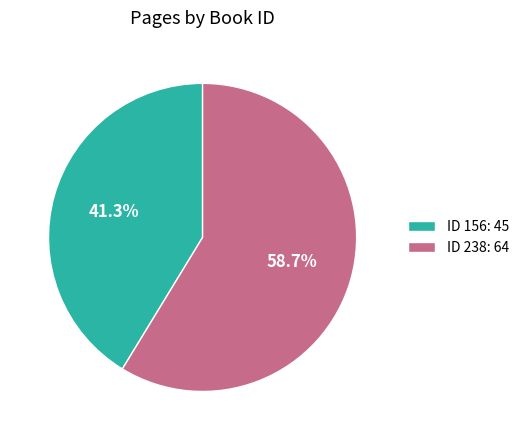

Which has a higher value, ID 238: 64 or ID 156: 45?

ID 238: 64